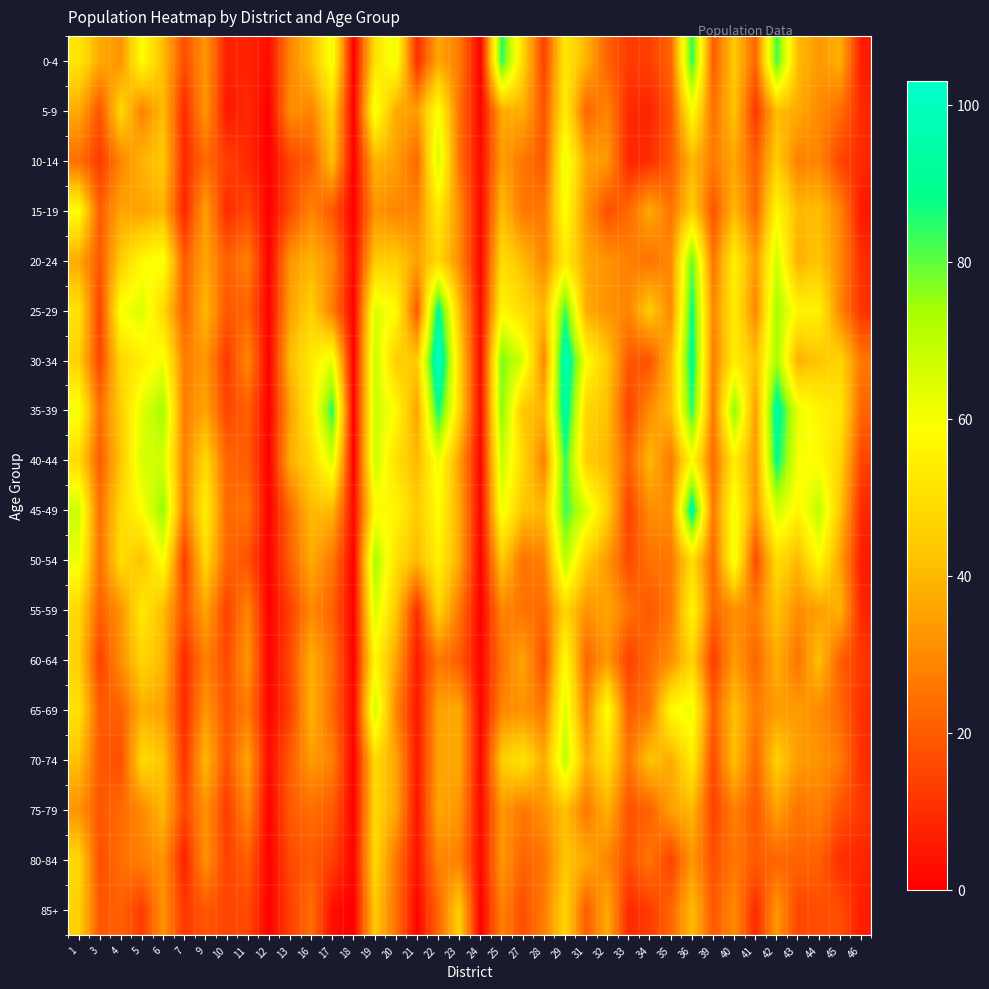

Reading left to right, extract all data points from this chart.

0-4: 1=52	3=37	4=32	5=59	6=41	7=17	9=33	10=7	11=8	12=3	13=29	16=41	17=62	18=0	19=50	20=62	21=10	22=36	23=27	24=0	25=85	27=48	28=14	29=53	31=39	32=21	33=13	34=14	35=22	36=85	39=20	40=44	41=22	42=83	43=41	44=33	45=38	46=6
5-9: 1=37	3=18	4=48	5=28	6=41	7=9	9=33	10=5	11=9	12=0	13=31	16=29	17=47	18=0	19=62	20=37	21=34	22=60	23=25	24=1	25=37	27=38	28=18	29=54	31=22	32=29	33=9	34=8	35=18	36=59	39=24	40=43	41=12	42=41	43=37	44=30	45=24	46=9
10-14: 1=24	3=13	4=29	5=39	6=44	7=9	9=23	10=14	11=9	12=0	13=15	16=20	17=42	18=0	19=39	20=35	21=22	22=67	23=25	24=2	25=34	27=26	28=19	29=63	31=36	32=33	33=8	34=10	35=19	36=40	39=27	40=36	41=20	42=45	43=28	44=29	45=15	46=9
15-19: 1=59	3=20	4=36	5=35	6=39	7=8	9=35	10=9	11=16	12=0	13=16	16=29	17=19	18=0	19=32	20=29	21=29	22=53	23=31	24=1	25=41	27=26	28=26	29=60	31=32	32=17	33=23	34=37	35=25	36=46	39=18	40=40	41=22	42=57	43=40	44=41	45=29	46=5
20-24: 1=37	3=19	4=45	5=57	6=61	7=20	9=36	10=21	11=28	12=0	13=33	16=39	17=30	18=2	19=44	20=45	21=35	22=48	23=31	24=1	25=49	27=41	28=29	29=53	31=36	32=32	33=28	34=25	35=30	36=80	39=25	40=55	41=33	42=67	43=38	44=43	45=30	46=10
25-29: 1=51	3=14	4=60	5=65	6=48	7=21	9=40	10=19	11=22	12=0	13=35	16=46	17=27	18=0	19=65	20=58	21=19	22=91	23=42	24=2	25=57	27=49	28=40	29=83	31=37	32=32	33=29	34=45	35=29	36=88	39=29	40=54	41=29	42=74	43=56	44=55	45=29	46=11
30-34: 1=46	3=15	4=48	5=54	6=61	7=27	9=33	10=12	11=30	12=0	13=41	16=53	17=63	18=0	19=69	20=45	21=44	22=103	23=48	24=2	25=78	27=66	28=29	29=99	31=59	32=44	33=19	34=18	35=40	36=91	39=27	40=54	41=42	42=74	43=38	44=43	45=47	46=26
35-39: 1=61	3=24	4=45	5=64	6=74	7=27	9=36	10=15	11=21	12=0	13=35	16=53	17=85	18=0	19=68	20=58	21=35	22=88	23=48	24=2	25=77	27=43	28=39	29=95	31=47	32=42	33=14	34=31	35=41	36=85	39=26	40=77	41=34	42=94	43=63	44=56	45=52	46=22
40-44: 1=49	3=20	4=43	5=66	6=67	7=28	9=48	10=22	11=20	12=0	13=38	16=47	17=66	18=0	19=68	20=50	21=40	22=62	23=35	24=1	25=68	27=48	28=28	29=84	31=45	32=40	33=21	34=40	35=26	36=58	39=23	40=54	41=33	42=89	43=60	44=58	45=47	46=15
45-49: 1=68	3=24	4=48	5=59	6=76	7=26	9=55	10=23	11=25	12=0	13=23	16=41	17=40	18=2	19=57	20=57	21=44	22=59	23=37	24=1	25=62	27=43	28=40	29=83	31=66	32=46	33=14	34=31	35=31	36=94	39=26	40=62	41=32	42=67	43=56	44=70	45=43	46=9
50-54: 1=62	3=24	4=49	5=42	6=60	7=13	9=48	10=22	11=18	12=0	13=21	16=37	17=26	18=0	19=74	20=50	21=40	22=55	23=37	24=0	25=44	27=25	28=28	29=71	31=45	32=33	33=16	34=25	35=26	36=49	39=22	40=62	41=16	42=49	43=40	44=58	45=35	46=6
55-59: 1=48	3=21	4=32	5=53	6=41	7=17	9=36	10=14	11=29	12=0	13=14	16=30	17=21	18=0	19=66	20=44	21=10	22=47	23=26	24=0	25=29	27=25	28=23	29=47	31=32	32=36	33=25	34=19	35=26	36=57	39=22	40=31	41=27	42=42	43=31	44=34	45=39	46=8
60-64: 1=46	3=14	4=31	5=47	6=40	7=9	9=28	10=16	11=33	12=0	13=16	16=38	17=25	18=0	19=57	20=36	21=6	22=26	23=20	24=1	25=25	27=36	28=17	29=59	31=22	32=33	33=14	34=23	35=31	36=47	39=13	40=34	41=22	42=38	43=25	44=42	45=21	46=12
65-69: 1=51	3=20	4=21	5=38	6=35	7=9	9=33	10=18	11=27	12=1	13=14	16=39	17=23	18=1	19=68	20=29	21=5	22=35	23=37	24=1	25=29	27=32	28=26	29=65	31=28	32=60	33=20	34=26	35=58	36=62	39=20	40=42	41=27	42=34	43=34	44=30	45=23	46=10
70-74: 1=42	3=19	4=17	5=48	6=43	7=11	9=40	10=18	11=36	12=2	13=20	16=34	17=28	18=0	19=48	20=36	21=5	22=35	23=37	24=1	25=45	27=51	28=37	29=70	31=37	32=50	33=25	34=43	35=37	36=54	39=16	40=42	41=22	42=46	43=34	44=32	45=27	46=10
75-79: 1=32	3=19	4=23	5=30	6=40	7=15	9=32	10=13	11=30	12=0	13=20	16=24	17=20	18=0	19=48	20=36	21=4	22=36	23=33	24=2	25=33	27=26	28=32	29=42	31=26	32=39	33=18	34=21	35=35	36=40	39=14	40=28	41=19	42=35	43=25	44=28	45=18	46=12
80-84: 1=48	3=17	4=24	5=28	6=32	7=7	9=32	10=14	11=21	12=0	13=16	16=20	17=14	18=1	19=48	20=26	21=4	22=29	23=28	24=2	25=33	27=22	28=25	29=43	31=37	32=29	33=17	34=26	35=14	36=33	39=17	40=26	41=20	42=22	43=22	44=21	45=10	46=8
85+: 1=46	3=19	4=21	5=13	6=32	7=12	9=19	10=15	11=16	12=0	13=14	16=24	17=3	18=0	19=44	20=25	21=1	22=22	23=46	24=0	25=28	27=17	28=27	29=47	31=20	32=37	33=9	34=13	35=22	36=41	39=19	40=30	41=9	42=33	43=15	44=17	45=17	46=6